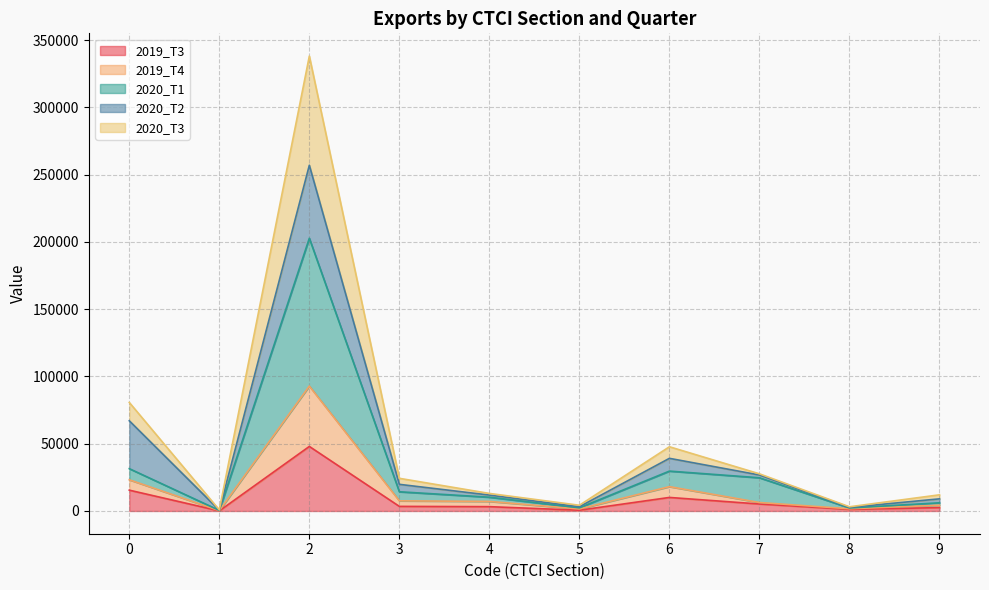

True or false: 2020_T1 and 2020_T3 cross at least once.

False